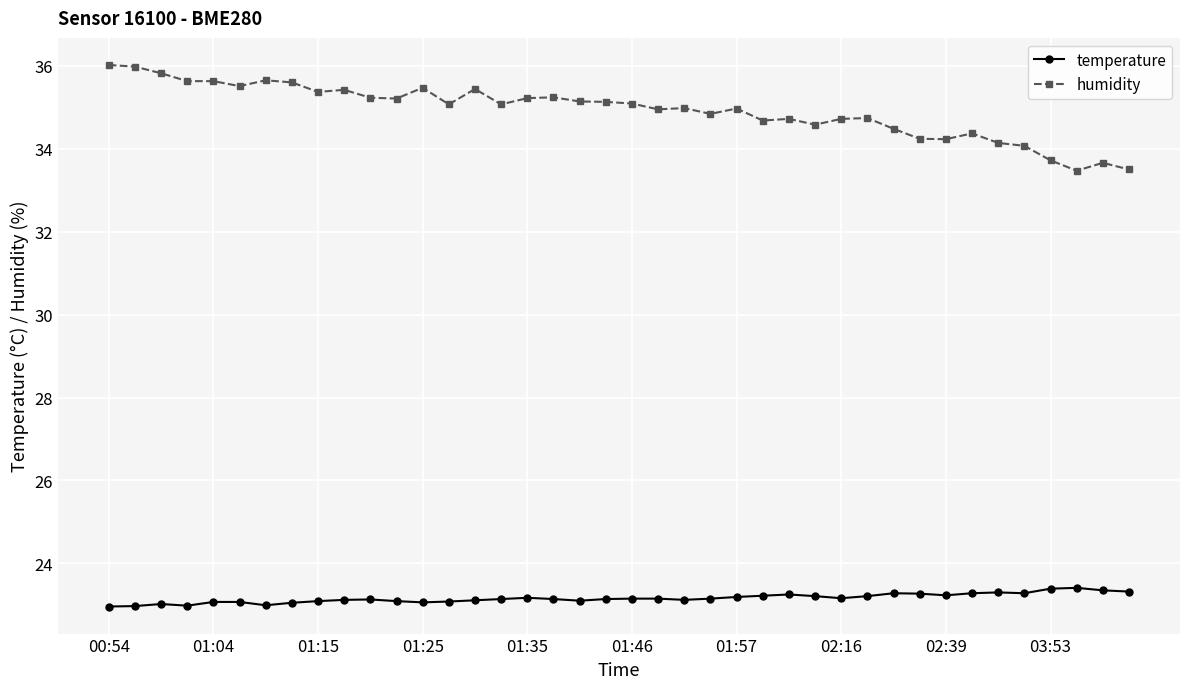

Rank the series by their average value, from highest to lowest.

humidity, temperature